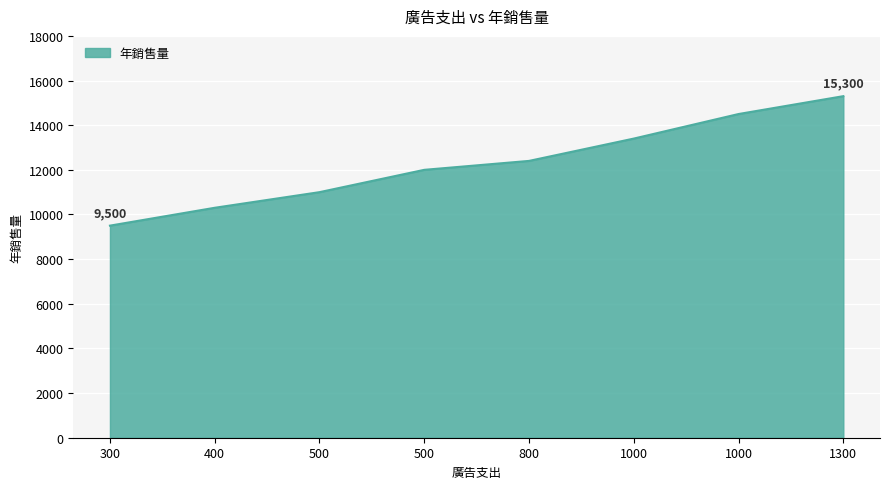

What is the difference between the maximum and minimum values?

5800